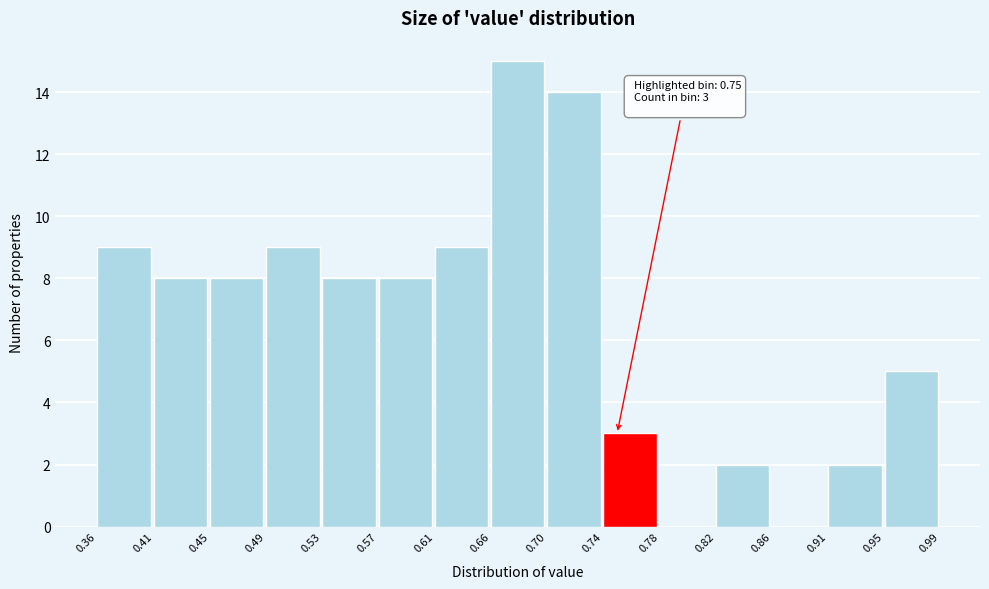

Which range on the x-axis has the tallest bar?

0.66 to 0.70